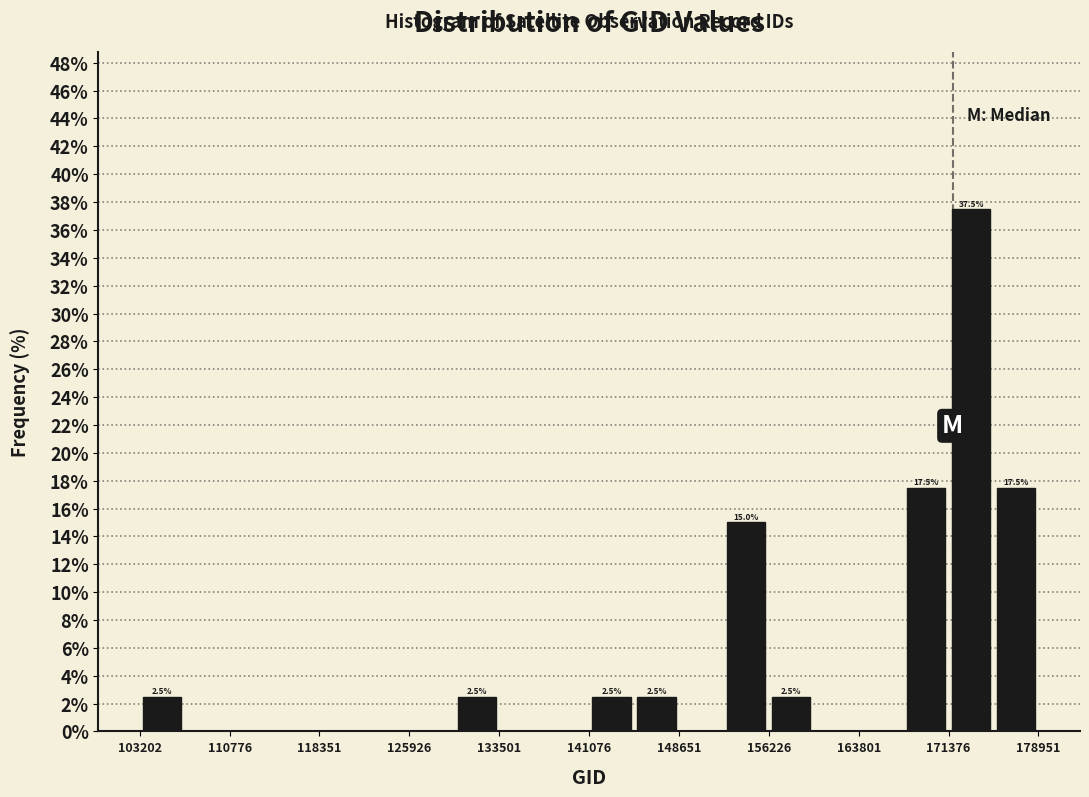

Read against the x-axis, roughly where is the centre of the tallest bar?

173000